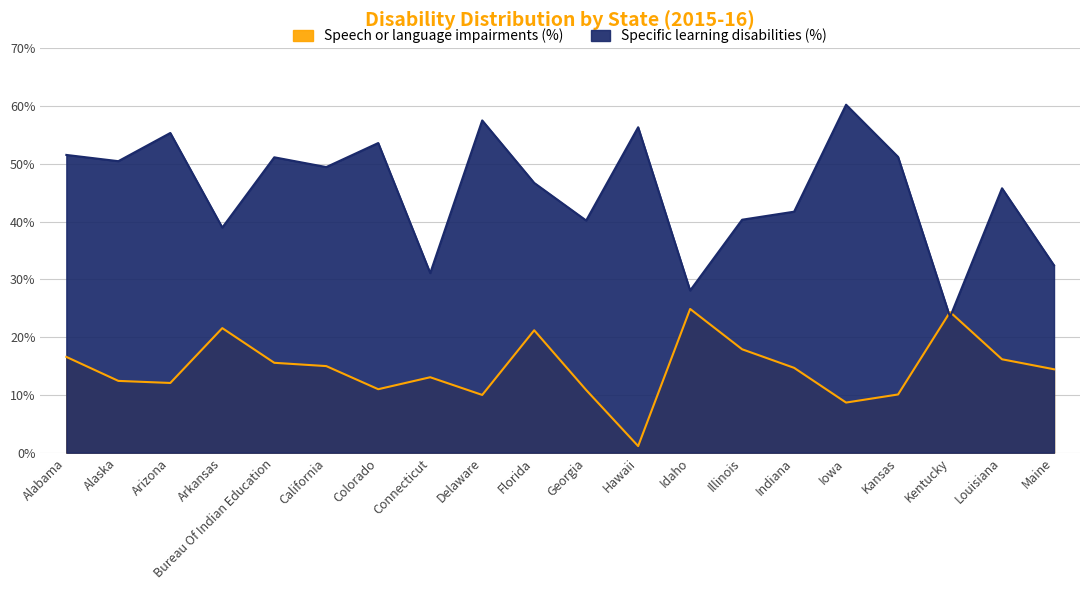

After their last crossing, which series has the higher values: Speech or language impairments (%) or Specific learning disabilities (%)?

Specific learning disabilities (%)